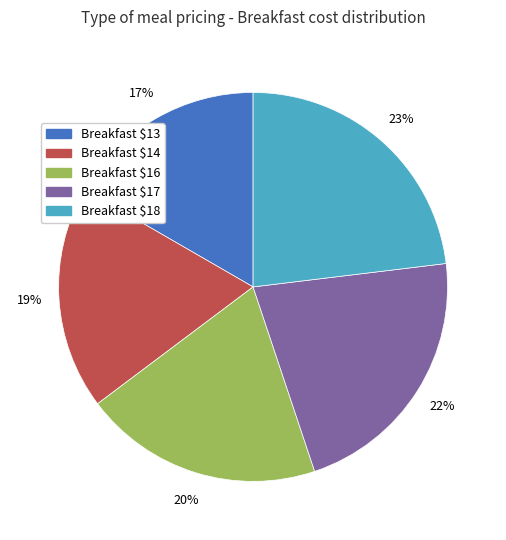

What percentage is the Breakfast $14 slice, to the nearest percent?

19%